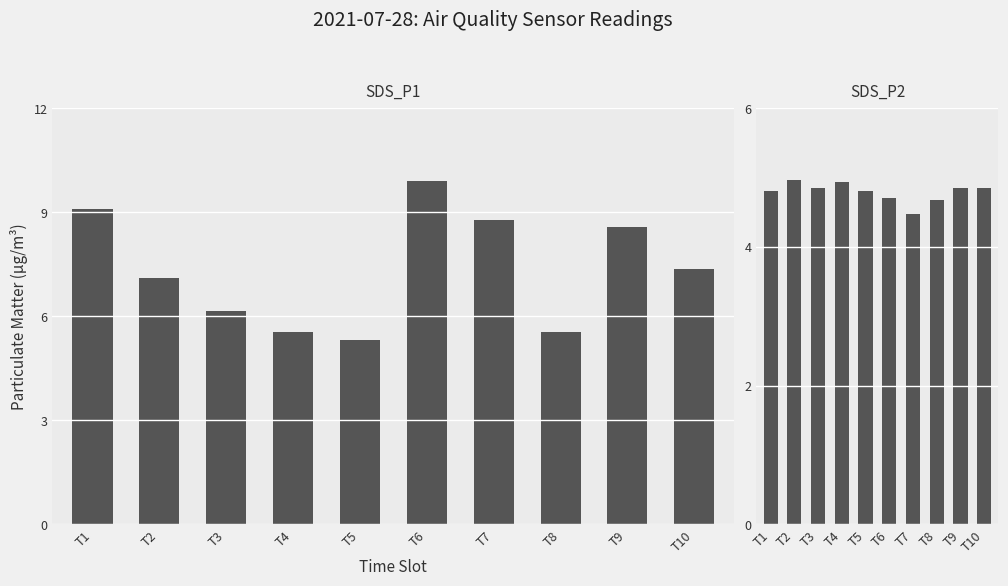

Does the chart contain any negative values?

No